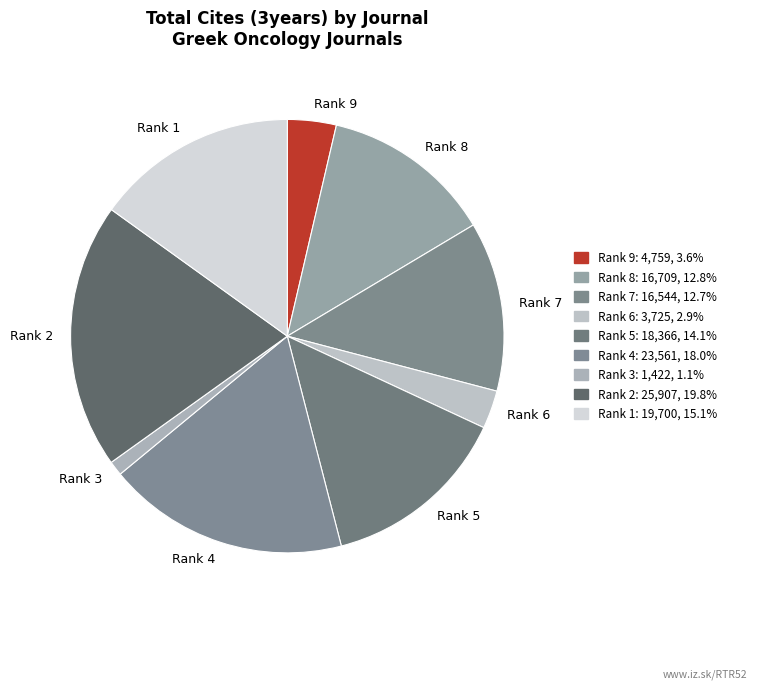

Which category has the smallest portion of the pie?

Rank 3